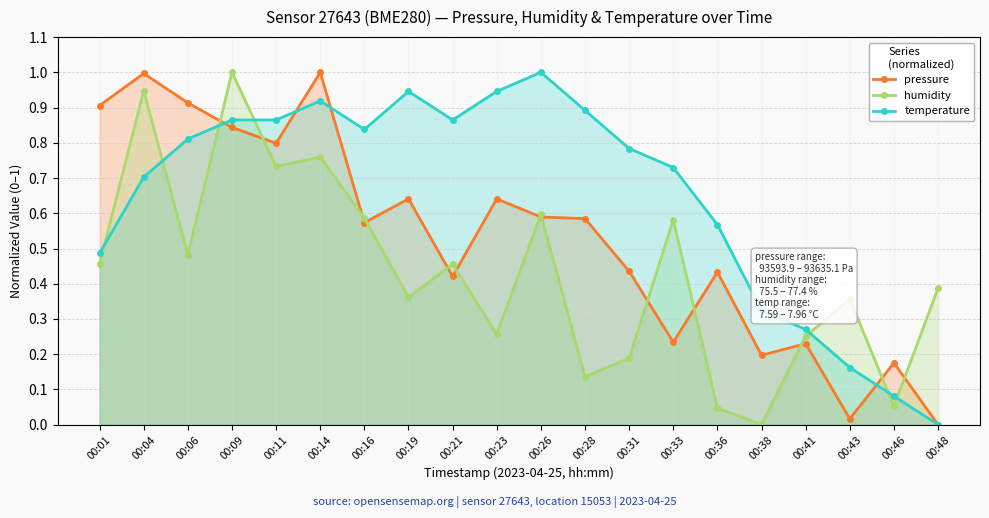

Rank the series by their average value, from highest to lowest.

temperature, pressure, humidity